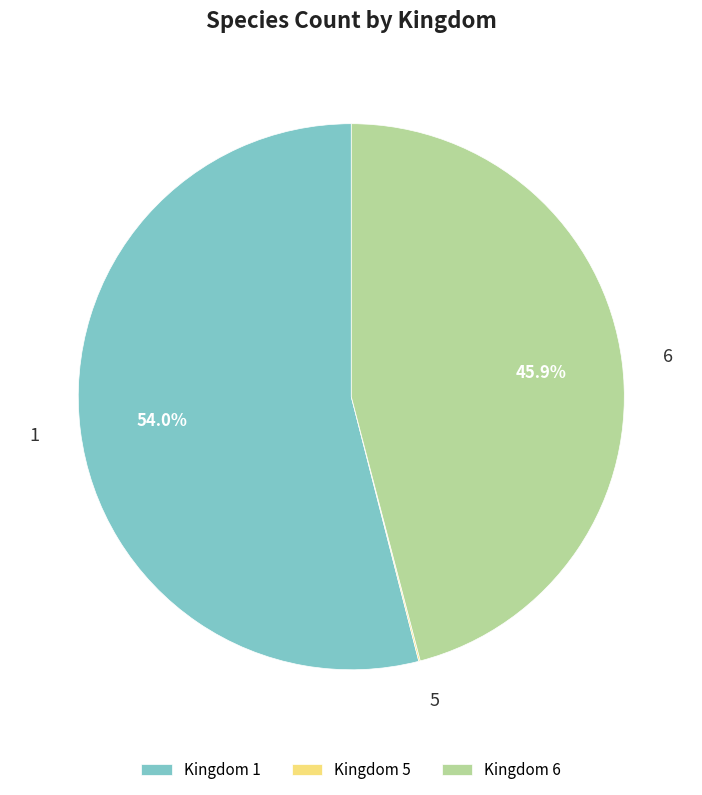

Which slice is the largest?

1